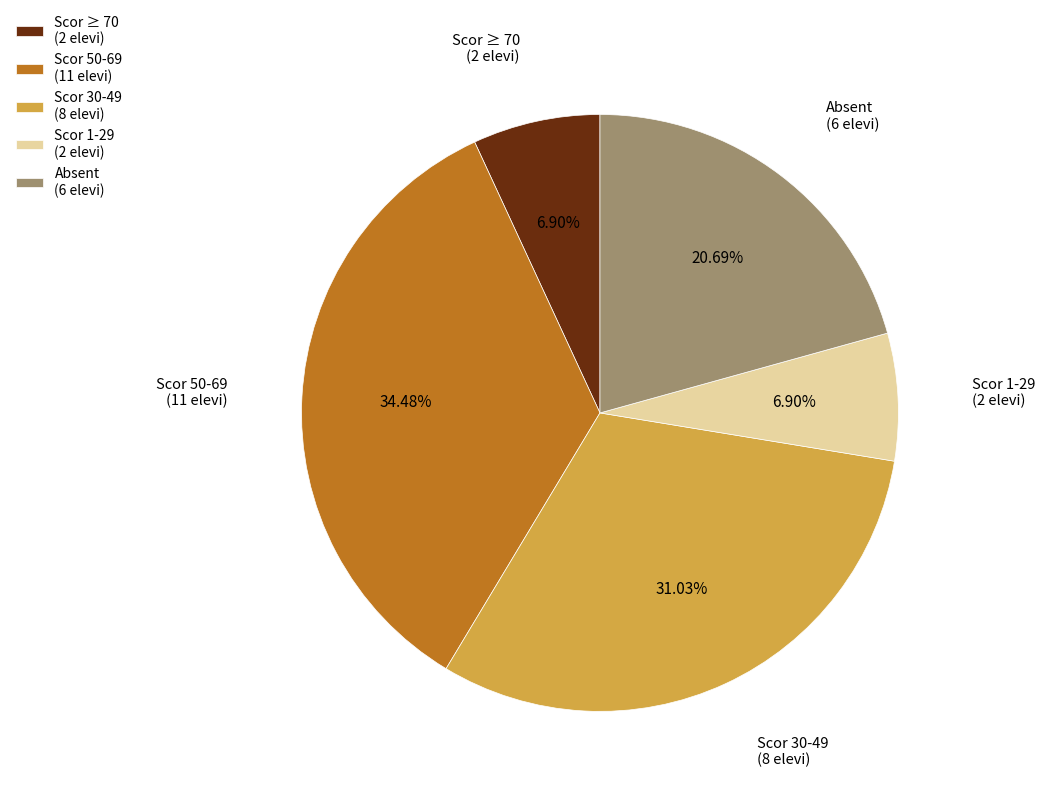

How many slices are in this pie chart?

5